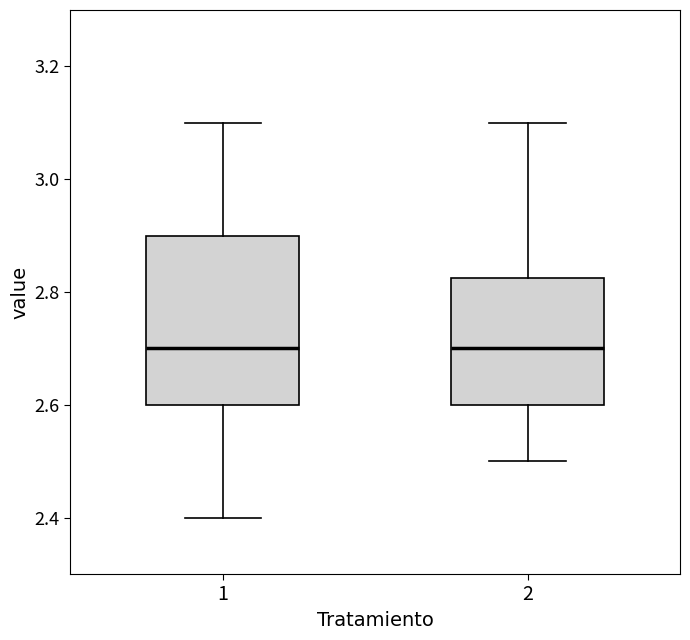

Reading left to right, read every box against the y-axis: the position of its median line, the range the box covers, and the ends of its whiskers. The values are not printed on the chart, so give them approximately, as read against the axis.

1: median 2.70, box 2.60 to 2.90, whiskers 2.40 to 3.10
2: median 2.70, box 2.60 to 2.82, whiskers 2.50 to 3.10